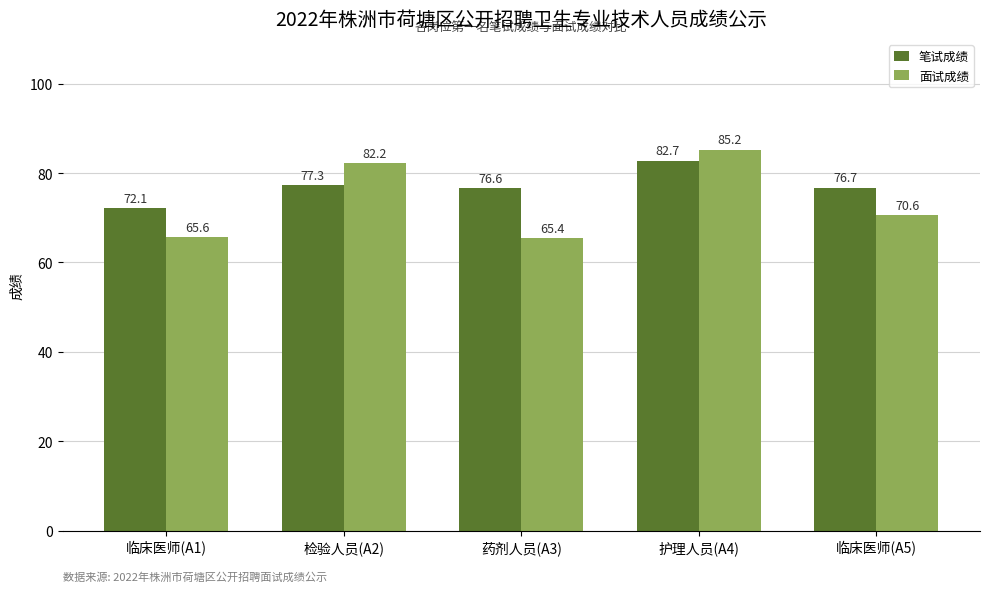

At which category is the sum across all series the highest?

护理人员(A4)